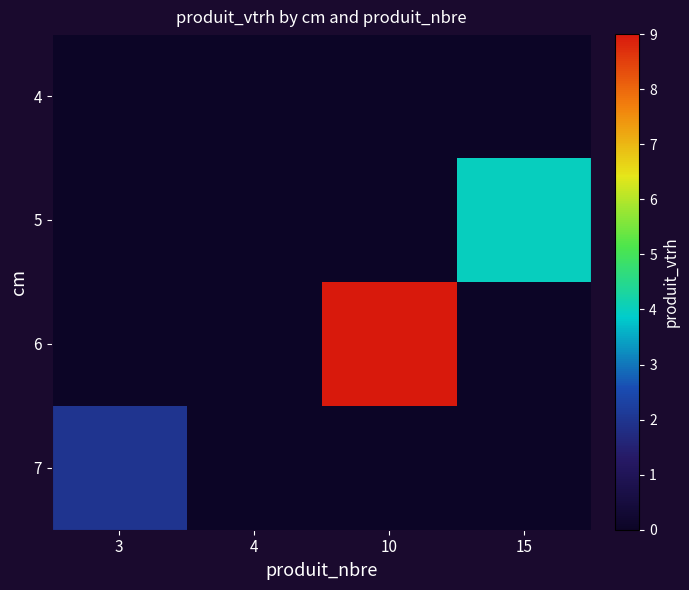

Reading left to right, transcribe all the data shown in this chart.

4: 3=0	4=0	10=0	15=0
5: 3=0	4=0	10=0	15=4
6: 3=0	4=0	10=9	15=0
7: 3=2	4=0	10=0	15=0